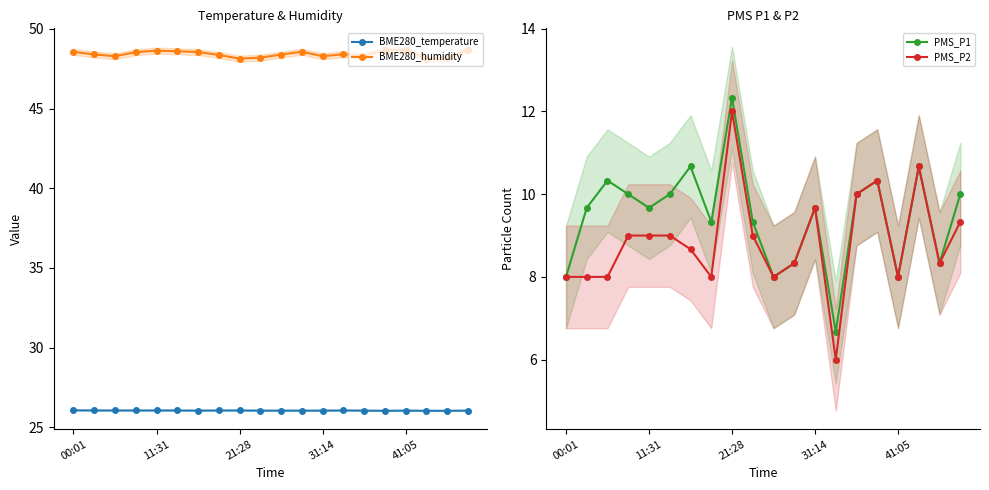

Which category has the highest value across all series?

19